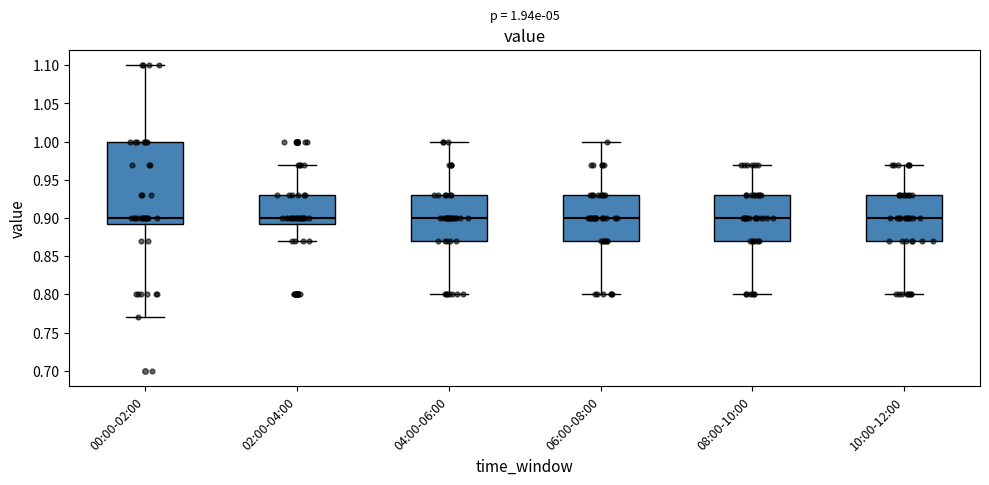

Which box is the tallest, from its lower edge to its upper edge?

00:00-02:00